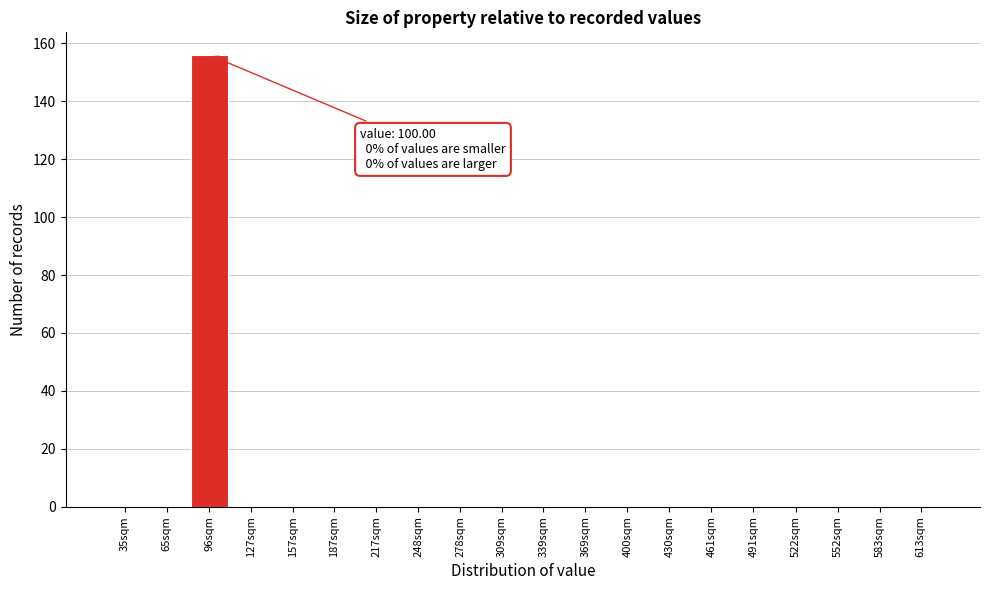

Reading left to right, what are all the values shown in this chart?

35sqm=0	65sqm=0	96sqm=156	127sqm=0	157sqm=0	187sqm=0	217sqm=0	248sqm=0	278sqm=0	309sqm=0	339sqm=0	369sqm=0	400sqm=0	430sqm=0	461sqm=0	491sqm=0	522sqm=0	552sqm=0	583sqm=0	613sqm=0